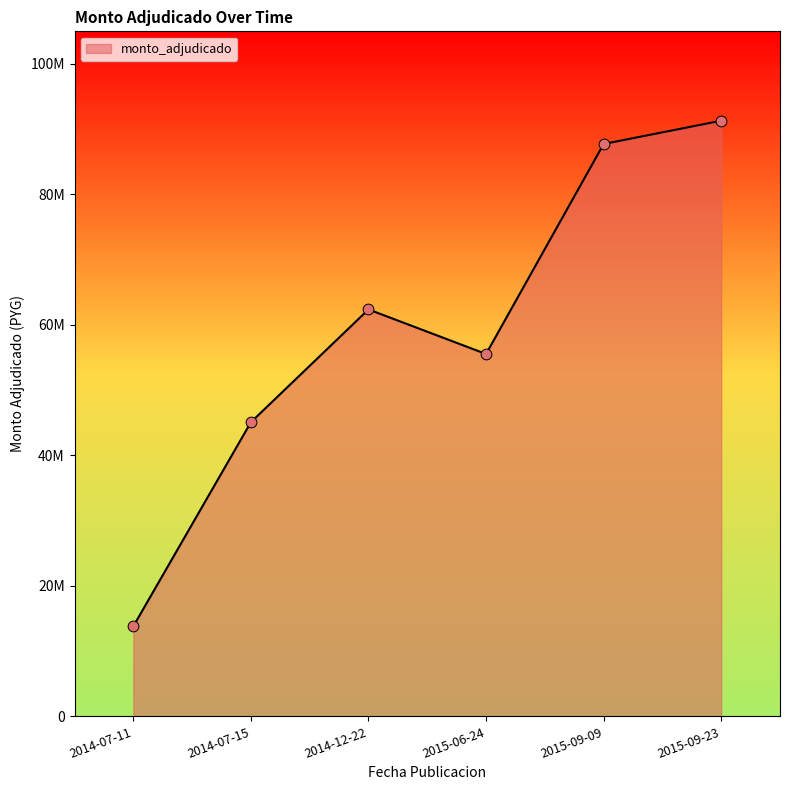

Is this an area chart (filled region under the line)?

Yes